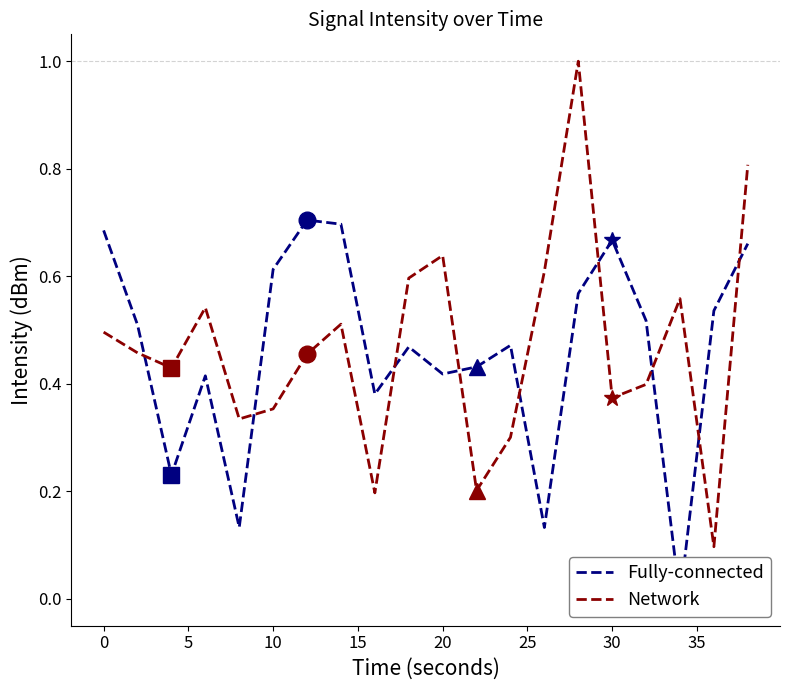

The Fully-connected series shows 0.7 at 11. True or false?

False